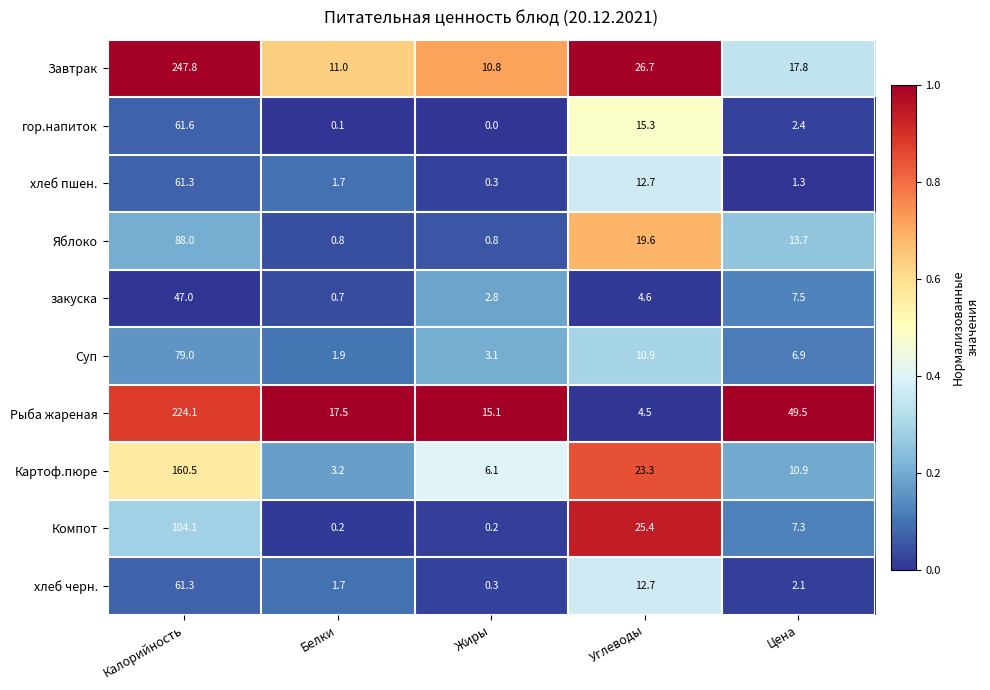

What is the maximum value for Компот?

104.1